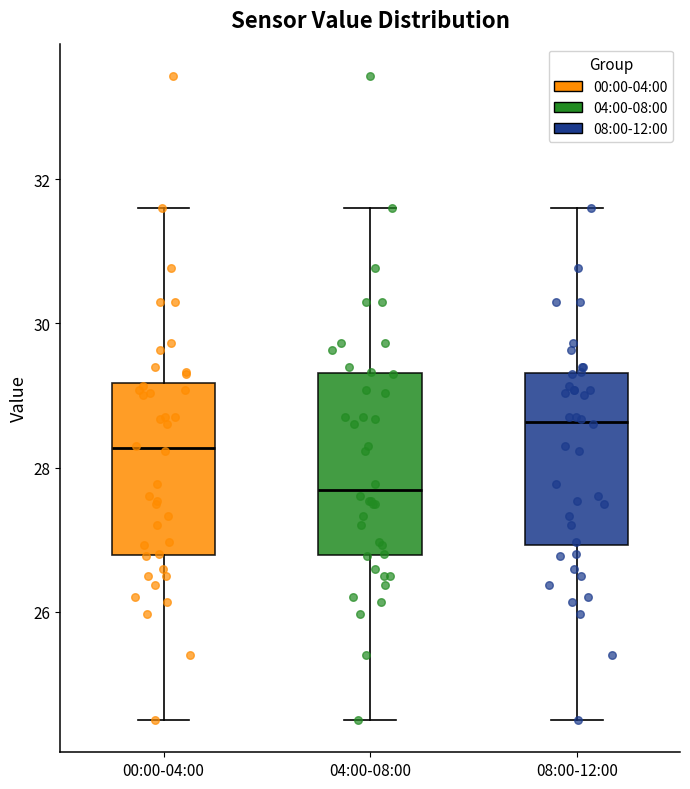

Which box has the lowest median line?

04:00-08:00